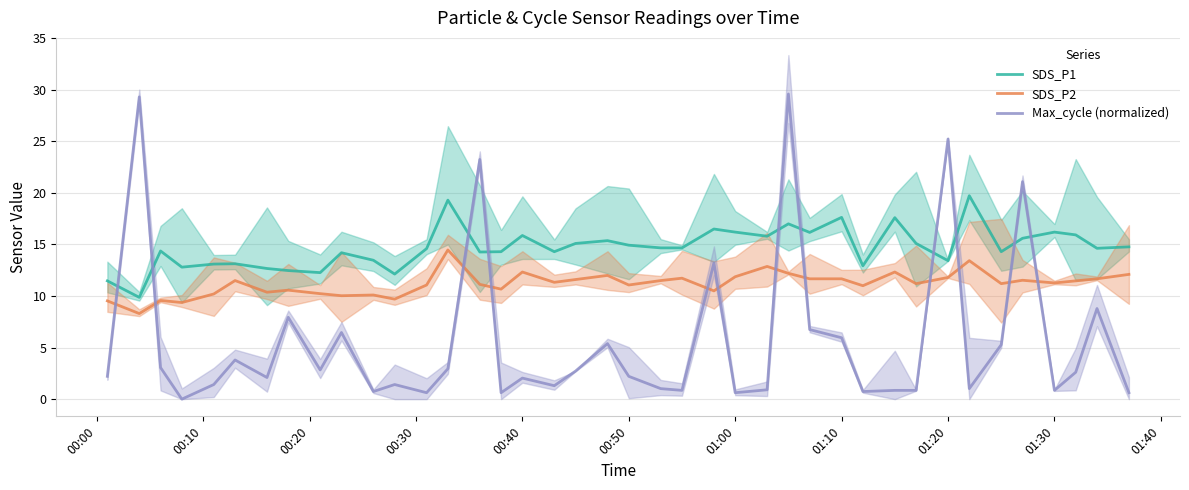

What is the highest value of the SDS_P2 series?

14.5